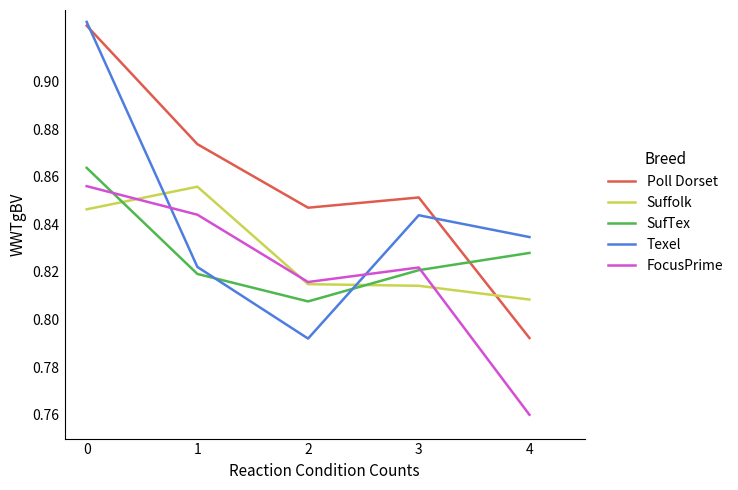

Rank the series at 1 from highest to lowest value.

Poll Dorset, Suffolk, FocusPrime, Texel, SufTex